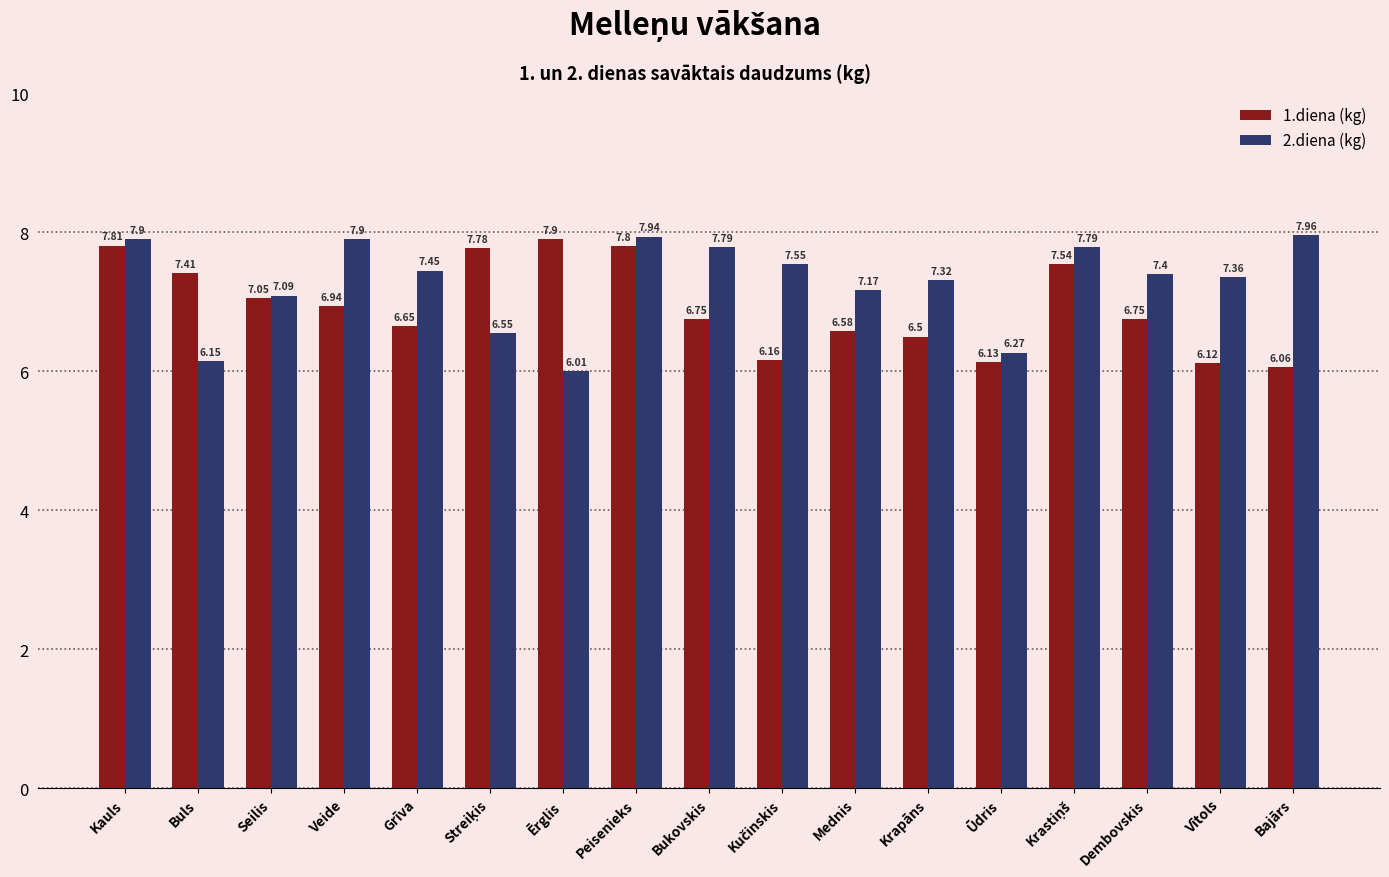

The value of 1.diena (kg) at Peisenieks is 7.8. True or false?

True